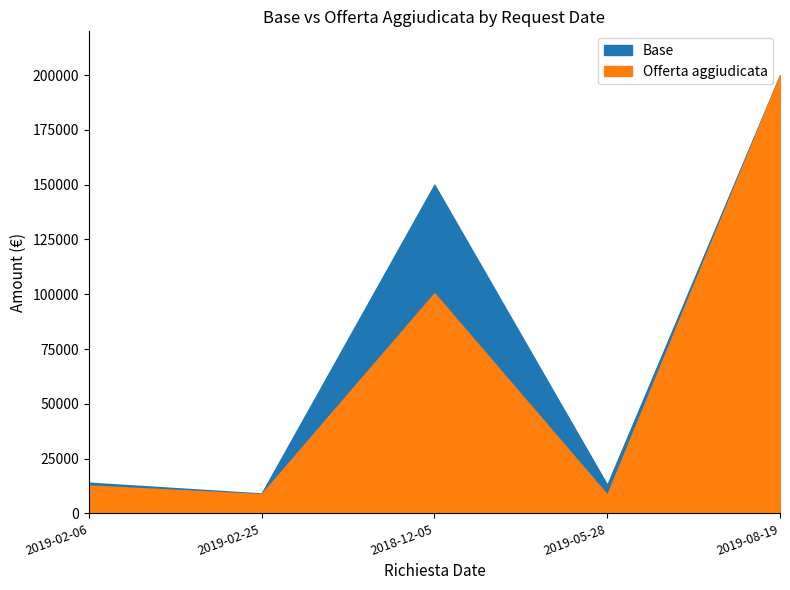

Reading left to right, list all the values displayed in this chart.

Base: 2019-02-06=14000	2019-02-25=9070	2018-12-05=150000	2019-05-28=13000	2019-08-19=200000
Offerta aggiudicata: 2019-02-06=12712	2019-02-25=8770	2018-12-05=100450	2019-05-28=8499	2019-08-19=200000